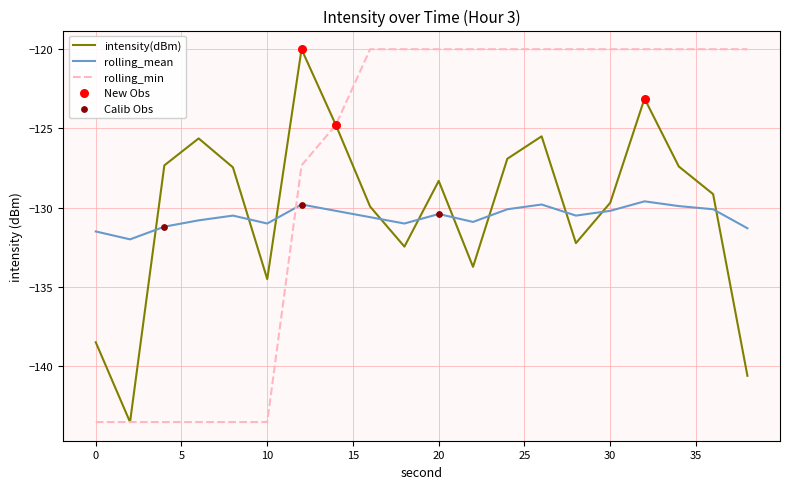

Which series has the largest total across all categories?

rolling_min